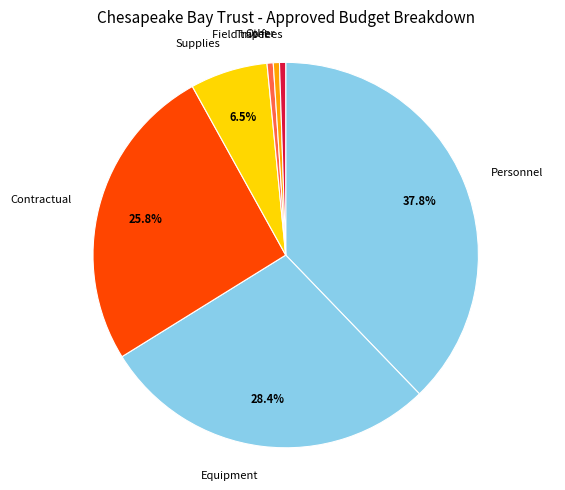

Count the number of slices in the pie.

7